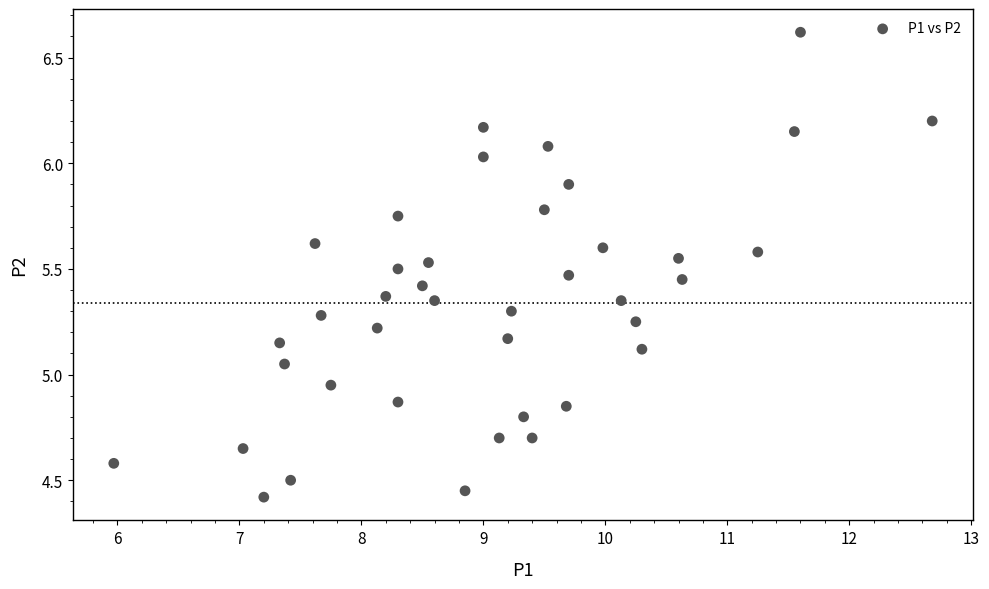

What is the range of Y values (max minus min)?

2.2